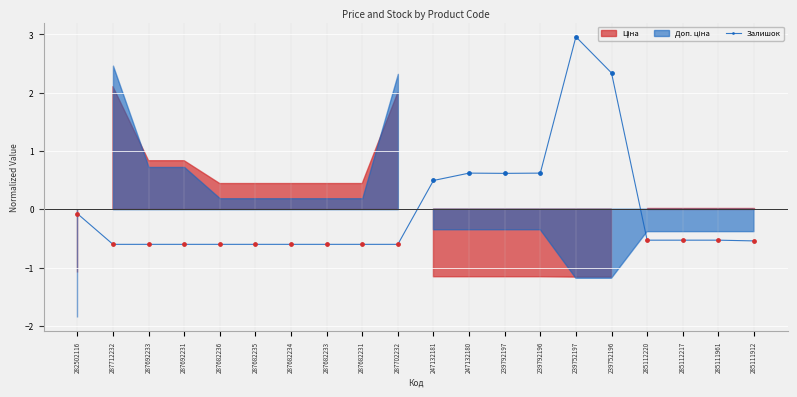

Which has a higher value, 285111961 or 285112220?

285111961